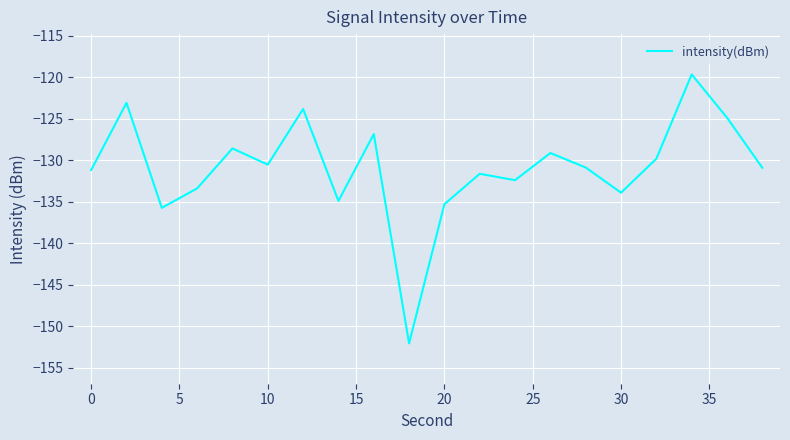

What is the maximum value shown in the chart?

-119.7